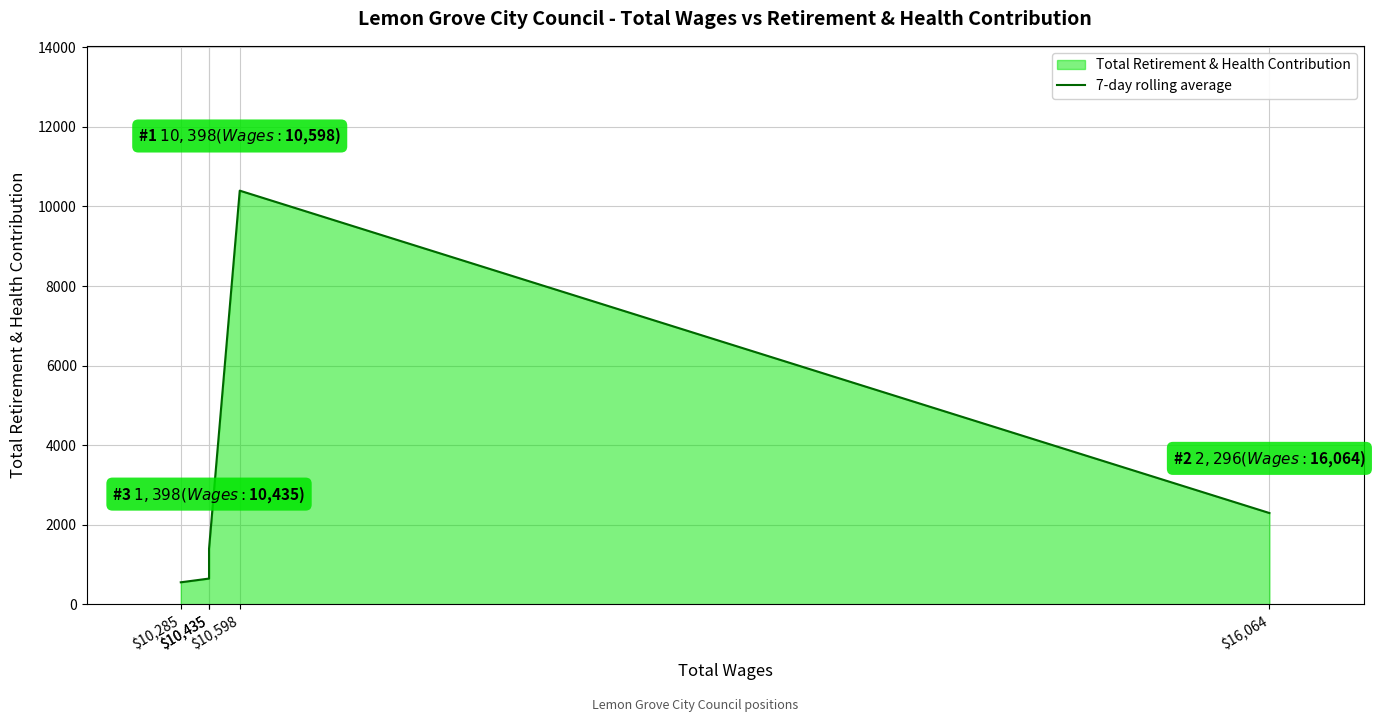

What is the label of the 1st point from the left?

$10,285